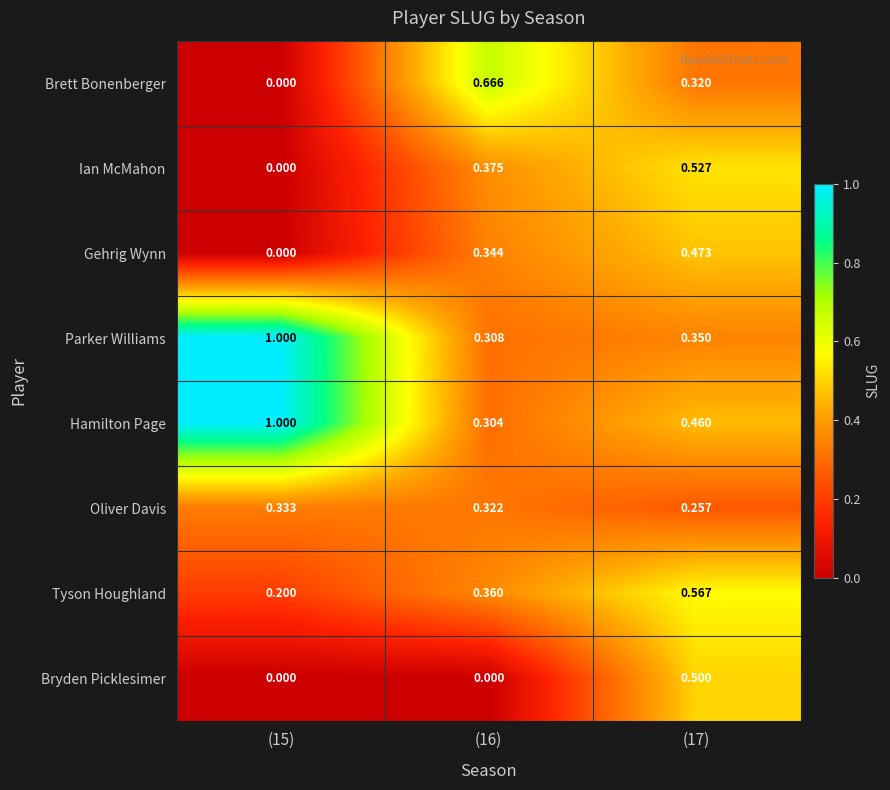

Which series has the largest total across all categories?

Hamilton Page